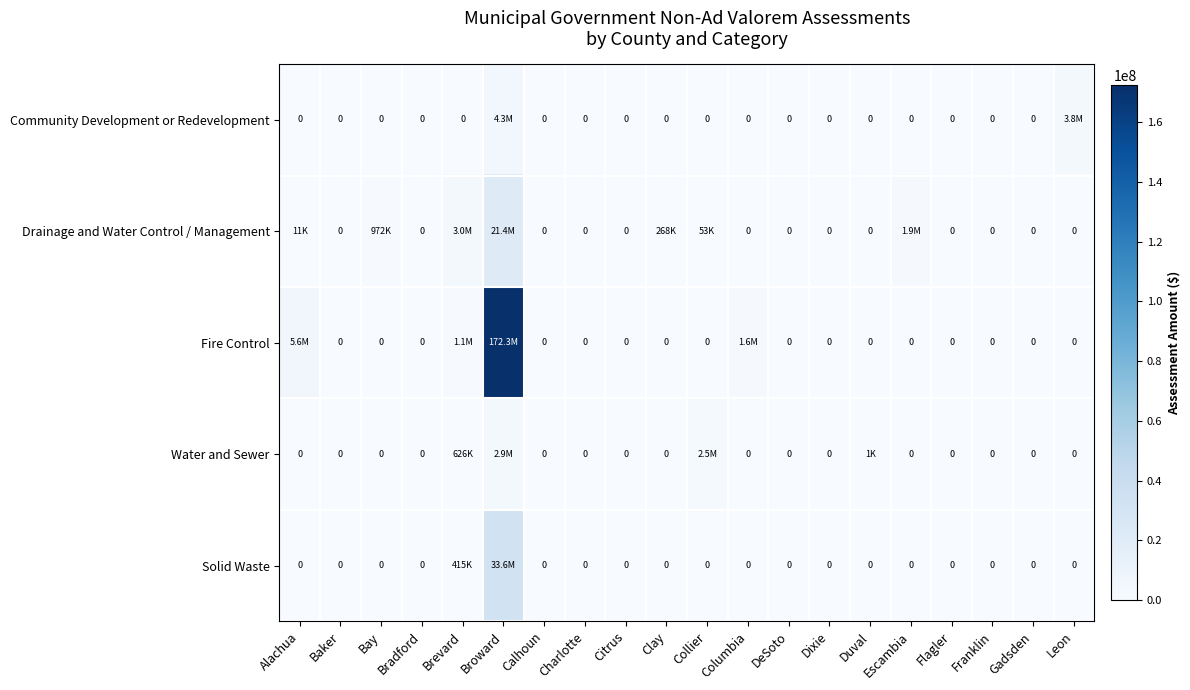

How many positive values does the Water and Sewer series have?

4